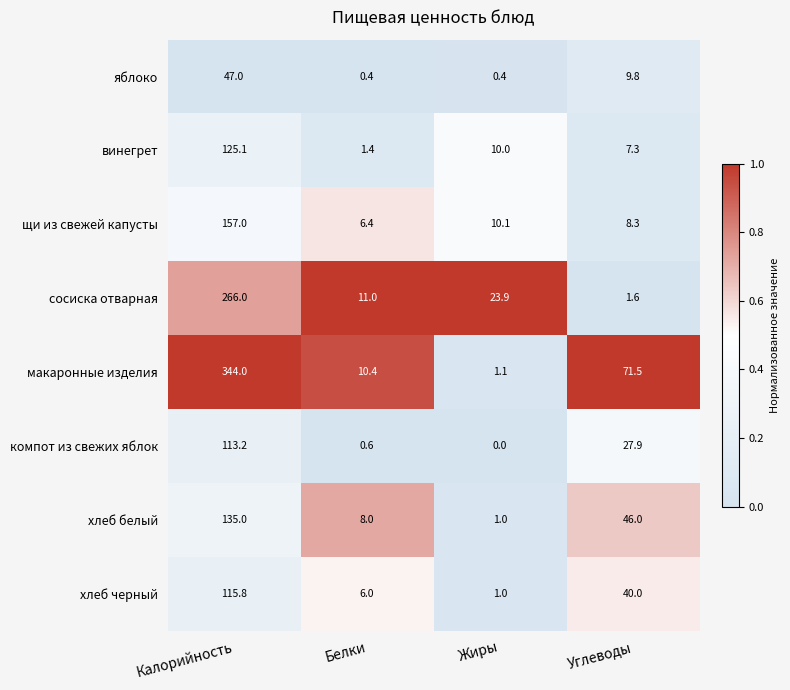

Which category has the highest value in the макаронные изделия series?

Калорийность